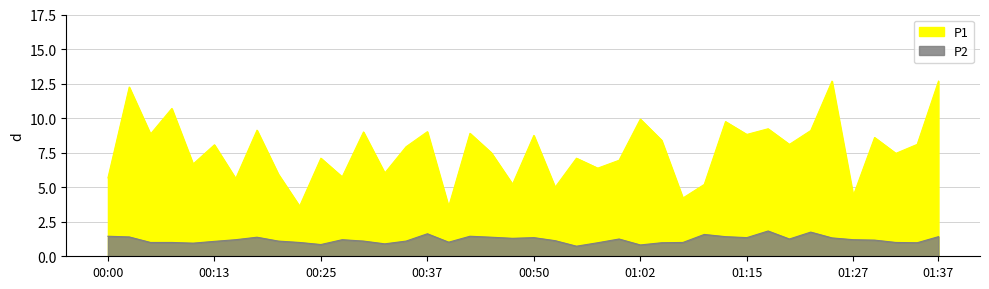

Which series has the largest total across all categories?

P1